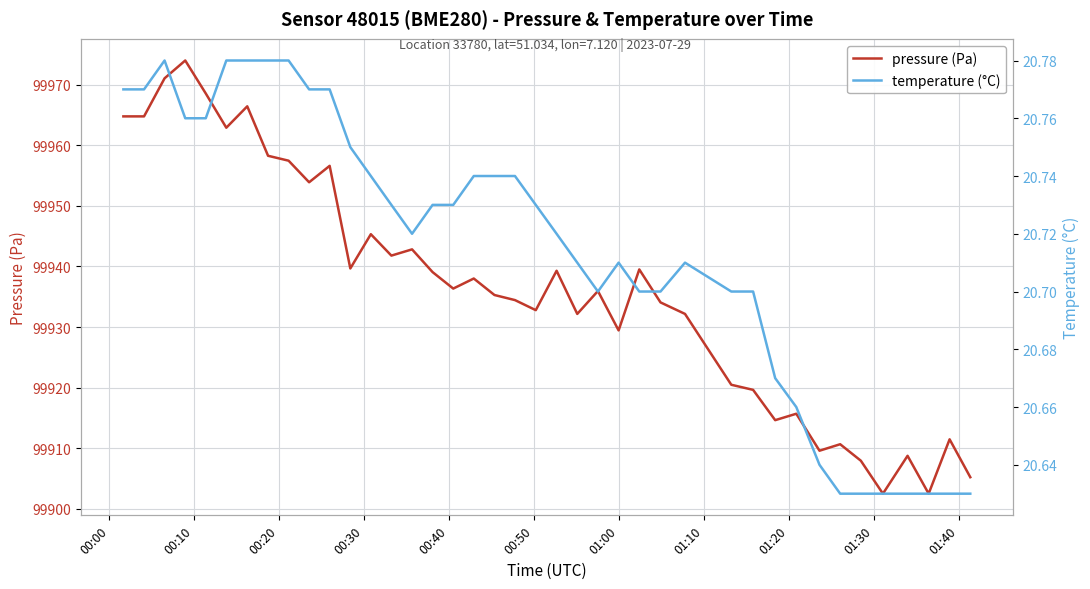

True or false: temperature (°C) and pressure (Pa) intersect in this chart.

False